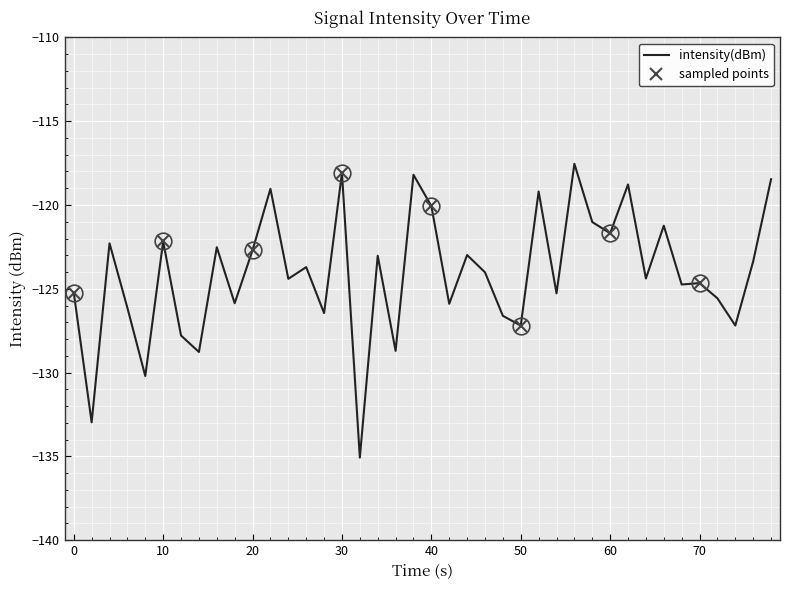

How many points are higher than both their immediate neighbors (excluding endpoints)?

14